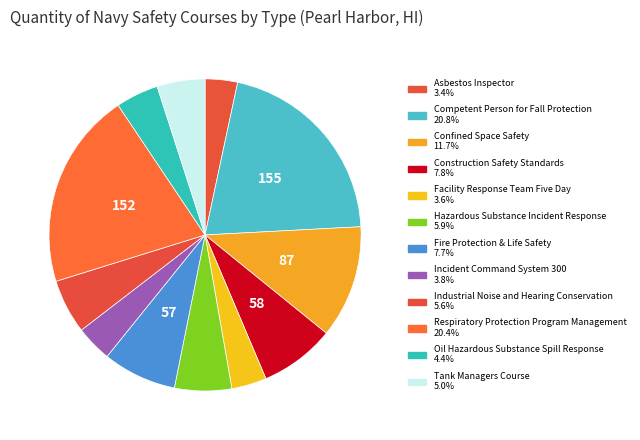

Which category has the smallest portion of the pie?

Asbestos Inspector